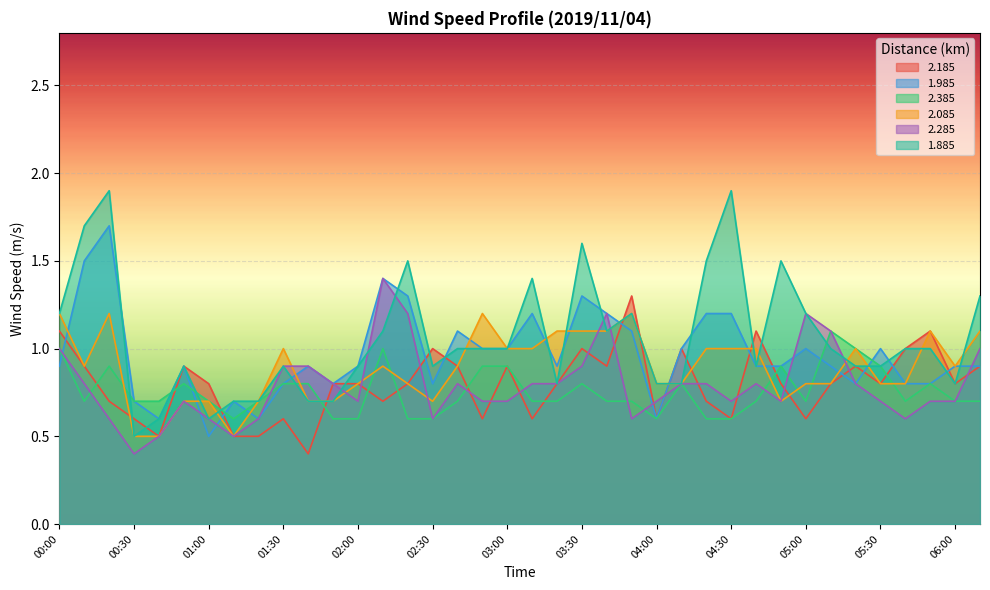

Read the 1.885 value at 04:10.

0.8